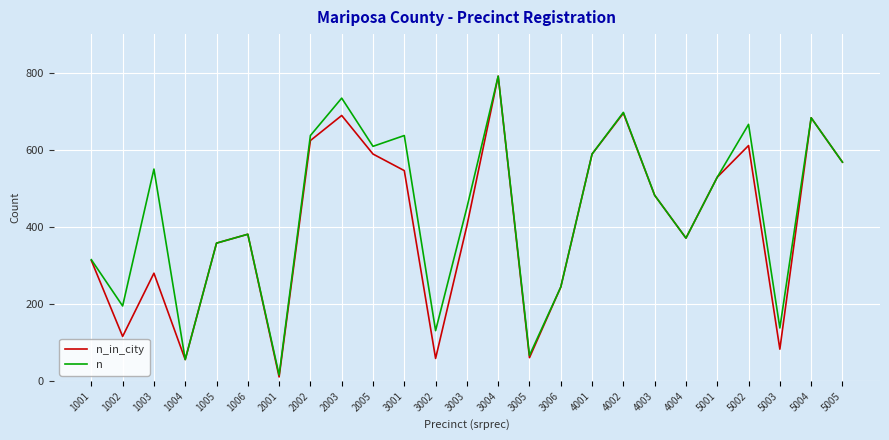

True or false: n_in_city has a value of 167 at 4003.

False